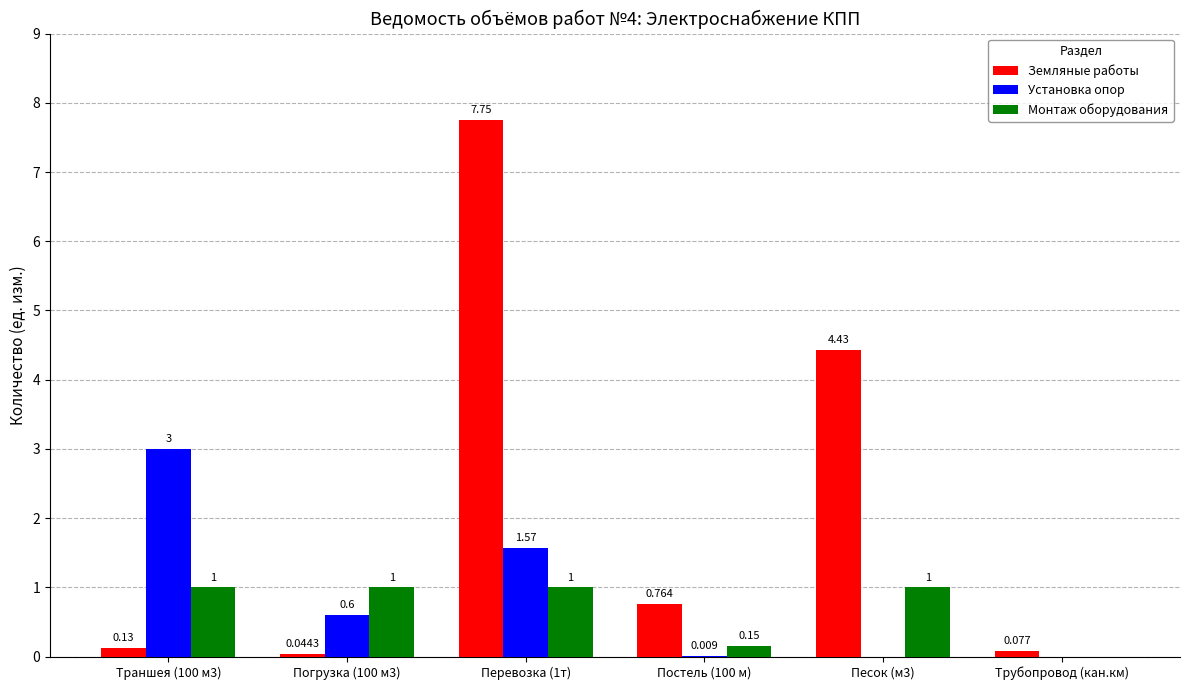

Are the bars grouped side by side (vs. stacked)?

Yes